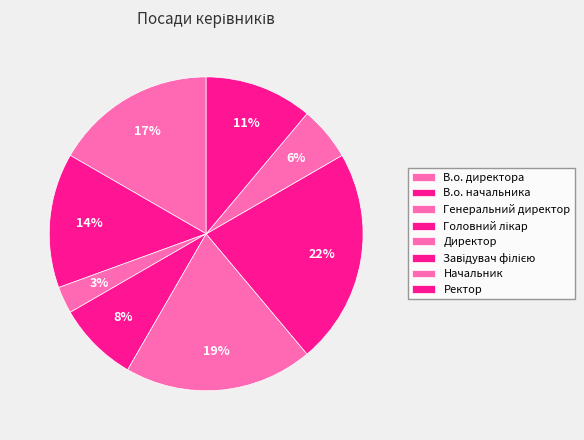

How many slices are in this pie chart?

8